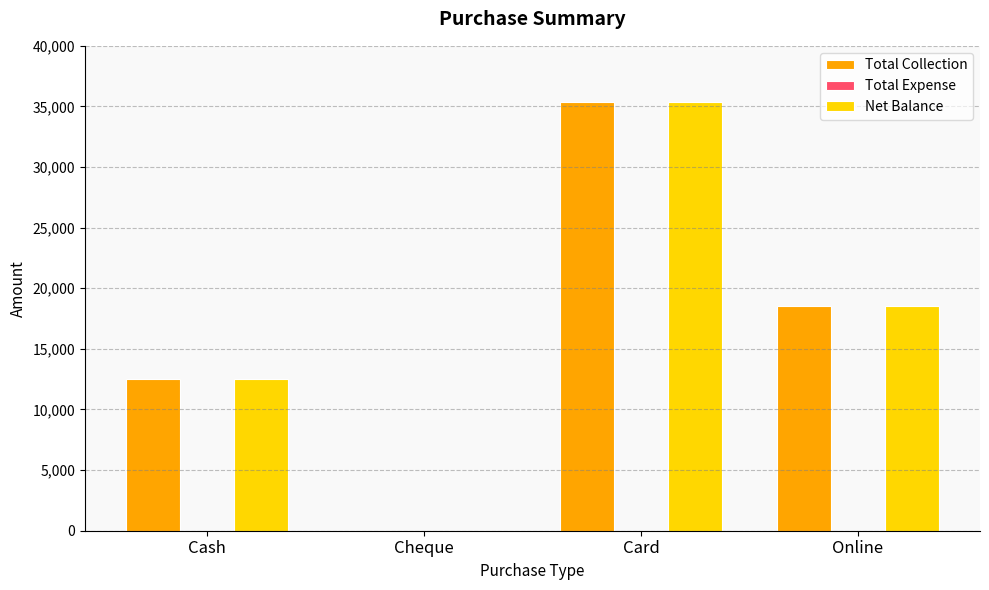

The Total Collection series shows 35350 at Card. True or false?

True